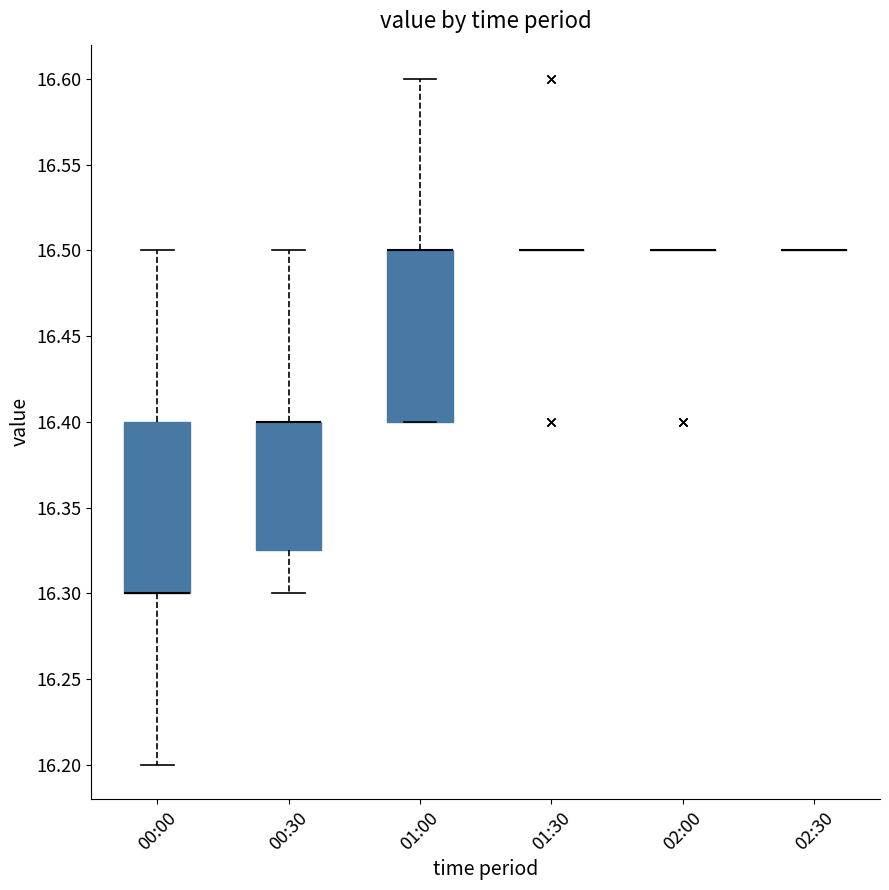

Reading left to right, read every box against the y-axis: the position of its median line, the range the box covers, and the ends of its whiskers. The values are not printed on the chart, so give them approximately, as read against the axis.

00:00: median 16.300 (drawn on the box's lower edge), box 16.300 to 16.400, whiskers 16.200 to 16.500
00:30: median 16.400 (drawn on the box's upper edge), box 16.325 to 16.400, whiskers 16.300 to 16.500
01:00: median 16.500 (drawn on the box's upper edge), box 16.400 to 16.500, whiskers 16.400 to 16.600
01:30: box collapsed to a line at 16.500, whiskers 16.500 to 16.500
02:00: box collapsed to a line at 16.500, whiskers 16.500 to 16.500
02:30: box collapsed to a line at 16.500, whiskers 16.500 to 16.500